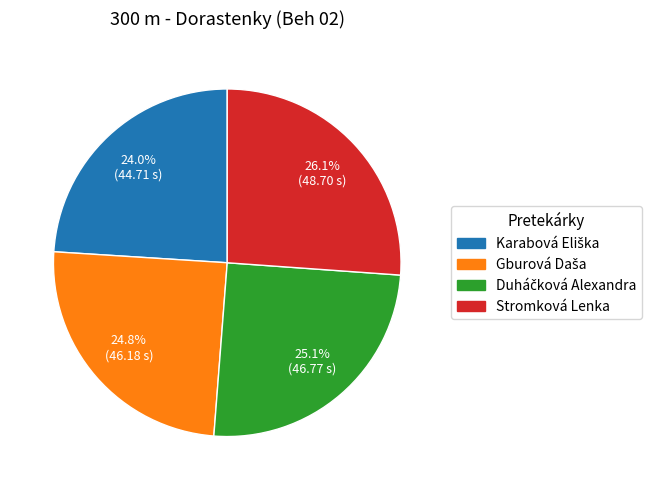

Does any single category account for the majority?

No